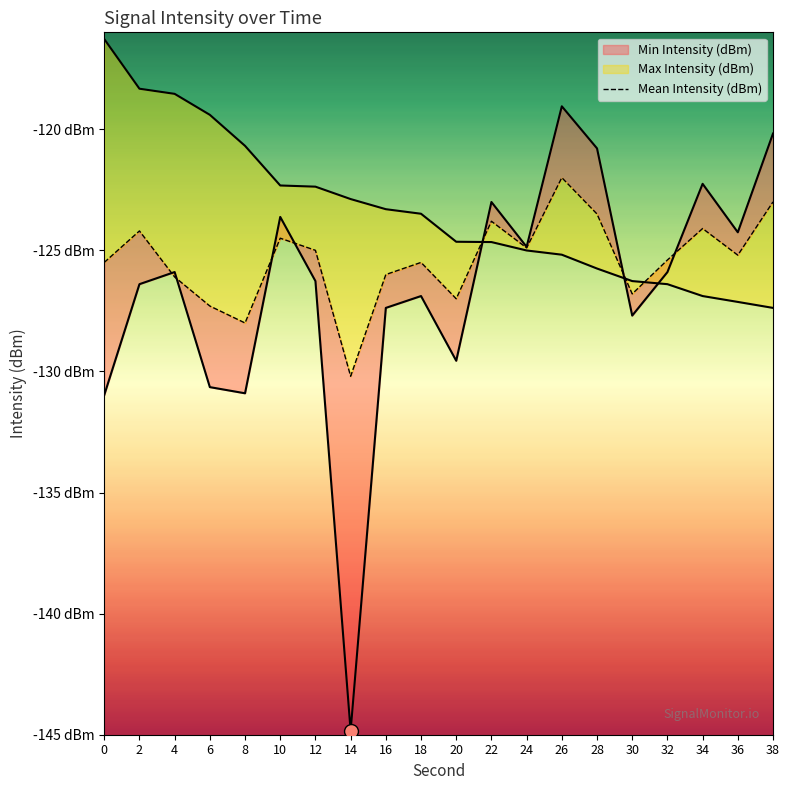

What is the total value across all series at 20?

-381.2